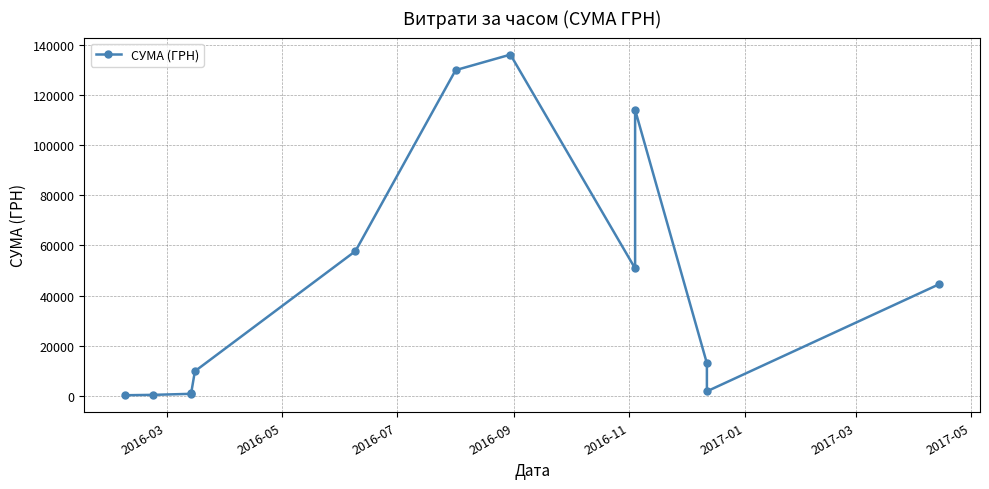

True or false: the data shows 3029.3 at 11.

False